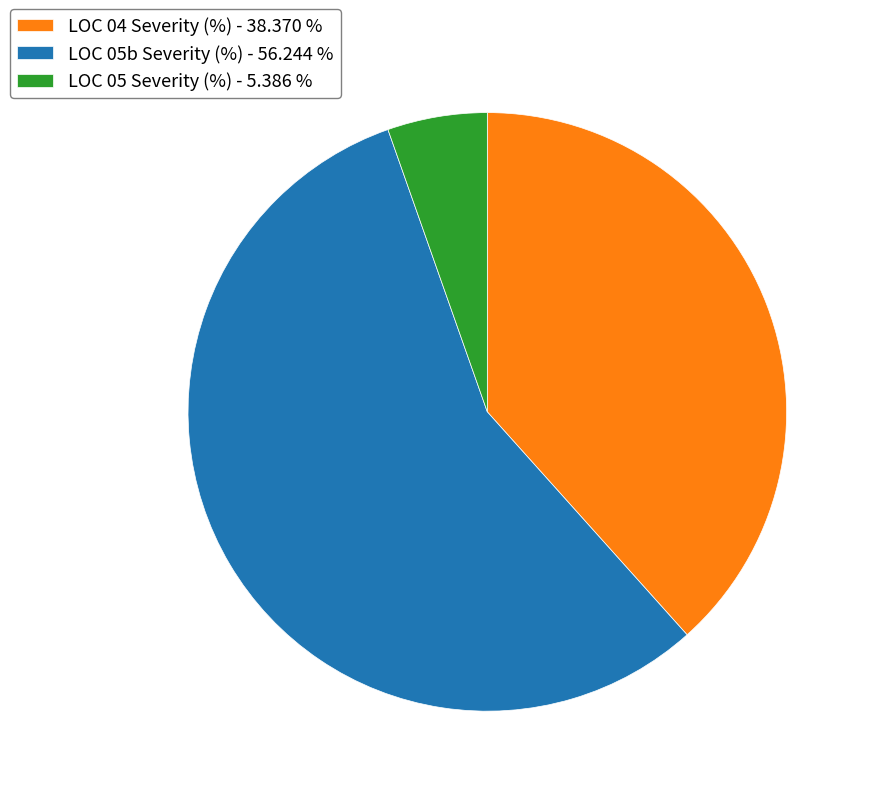

Does any single category account for the majority?

Yes